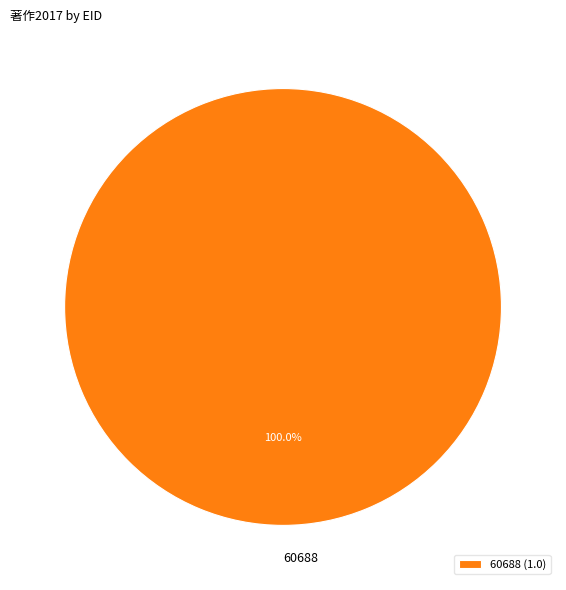

Is there a majority slice in this chart?

Yes